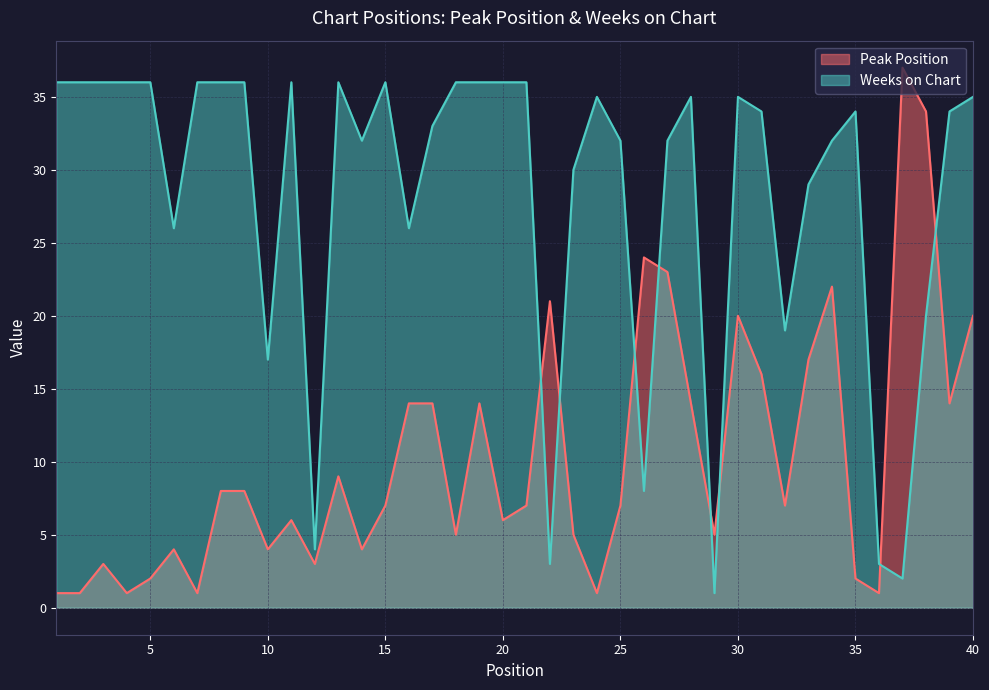

What is the value of the Peak Position point at the 34th from the left?

22